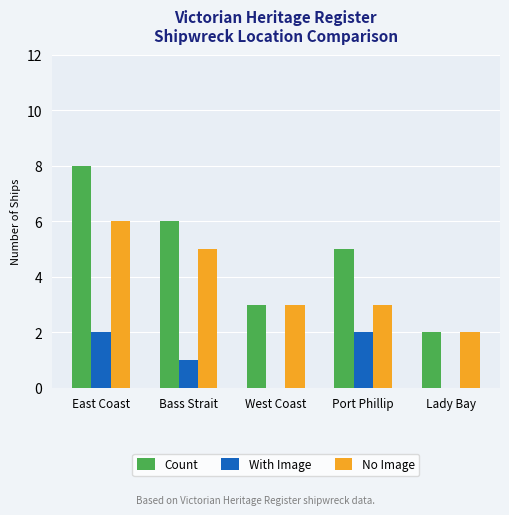

Is it true that No Image equals 11 at East Coast?

False